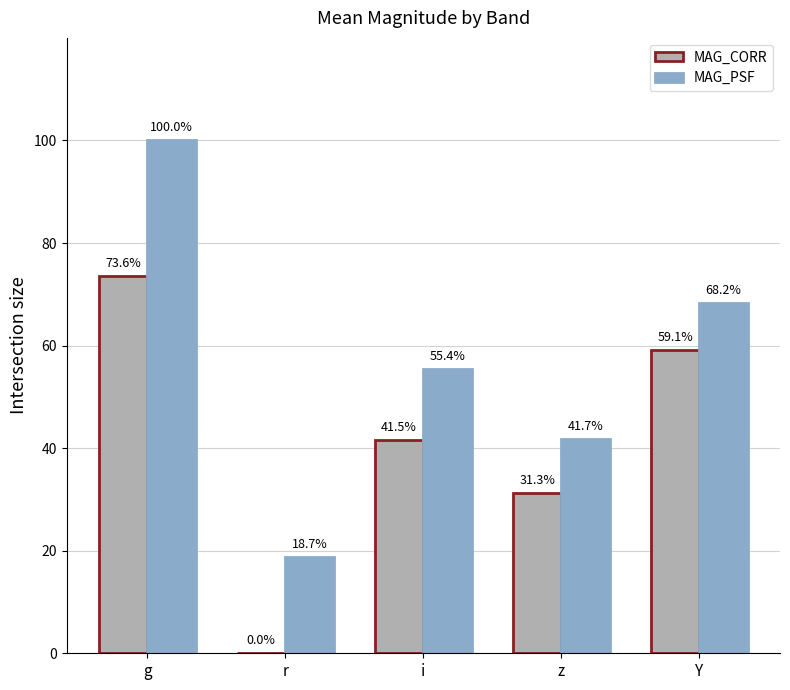

Is the value of MAG_CORR at r greater than the value of MAG_PSF at r?

No